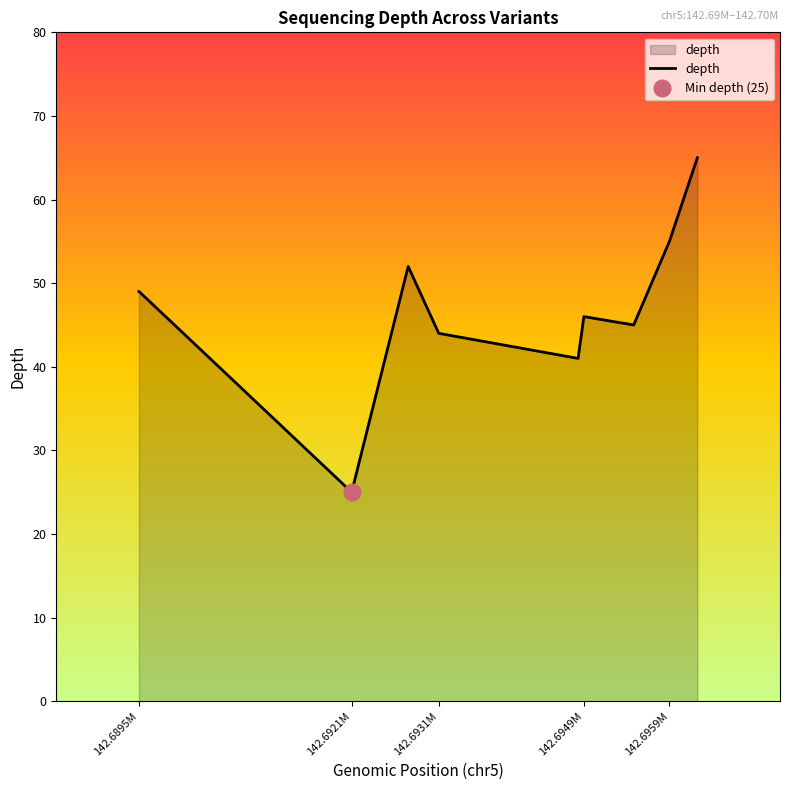

True or false: there are more than 1 points higher than both neighbors.

True